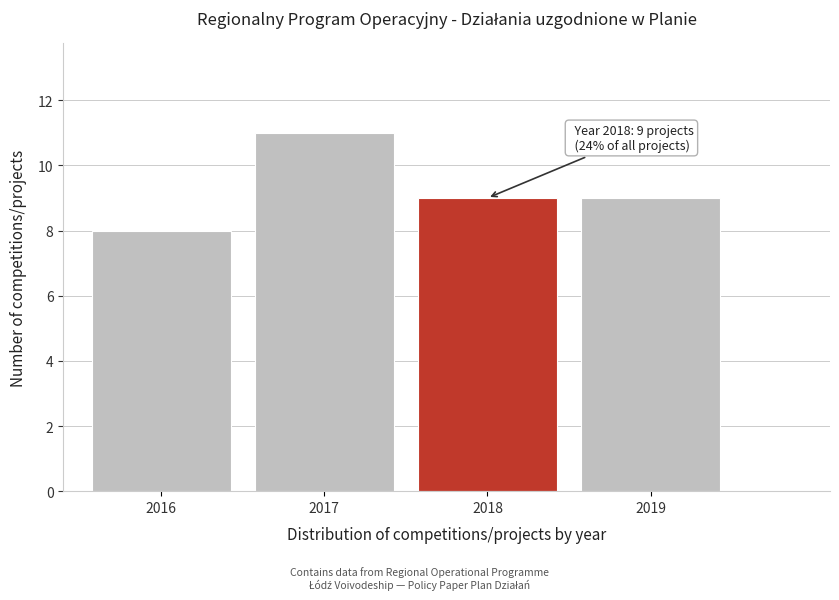

Reading left to right, transcribe all the data shown in this chart.

8	11	9	9